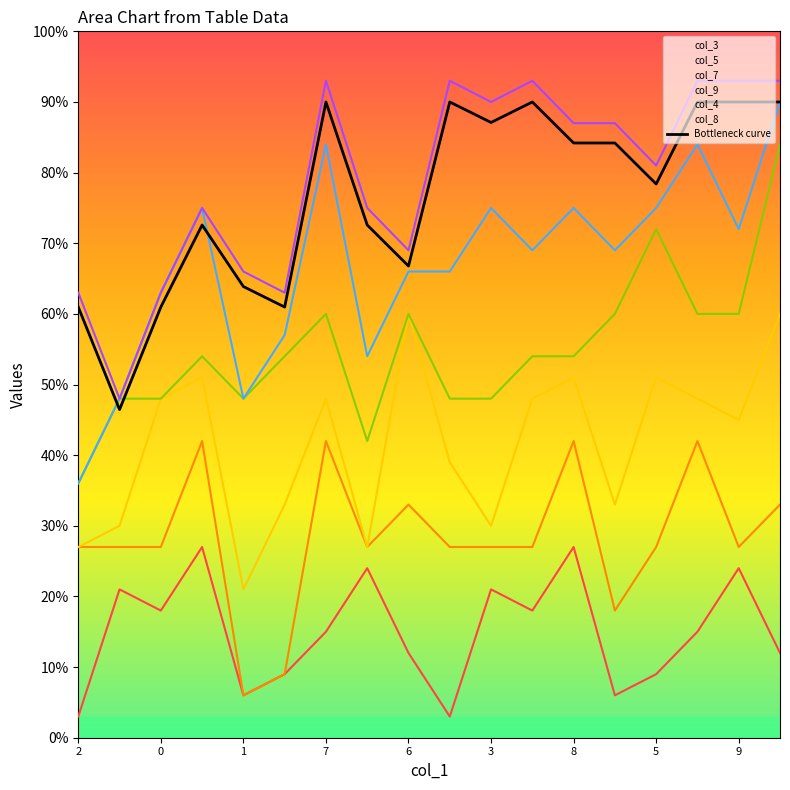

How many values exceed 8?

9